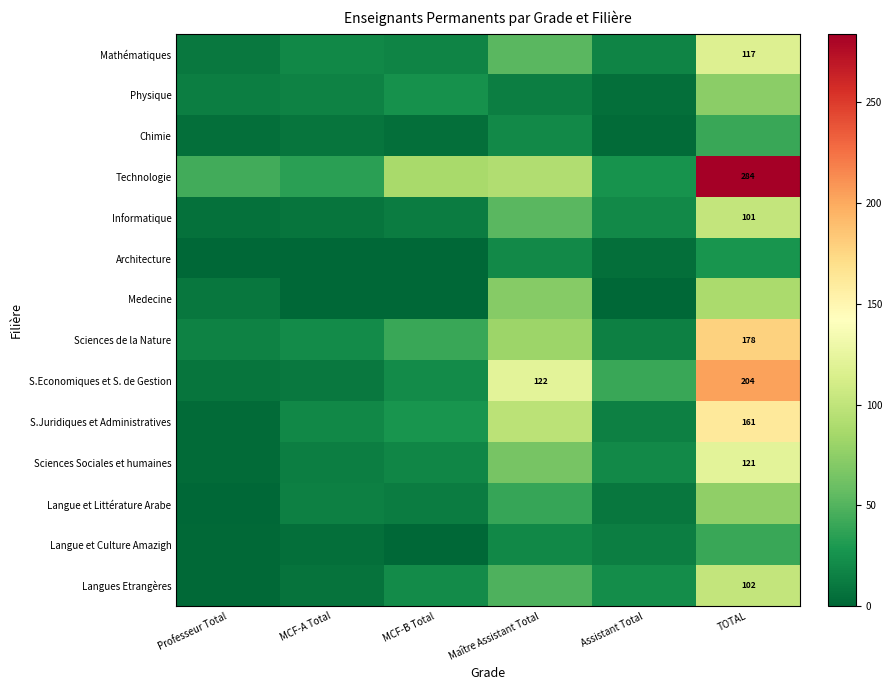

What is the difference between the highest and lowest values at TOTAL?

257